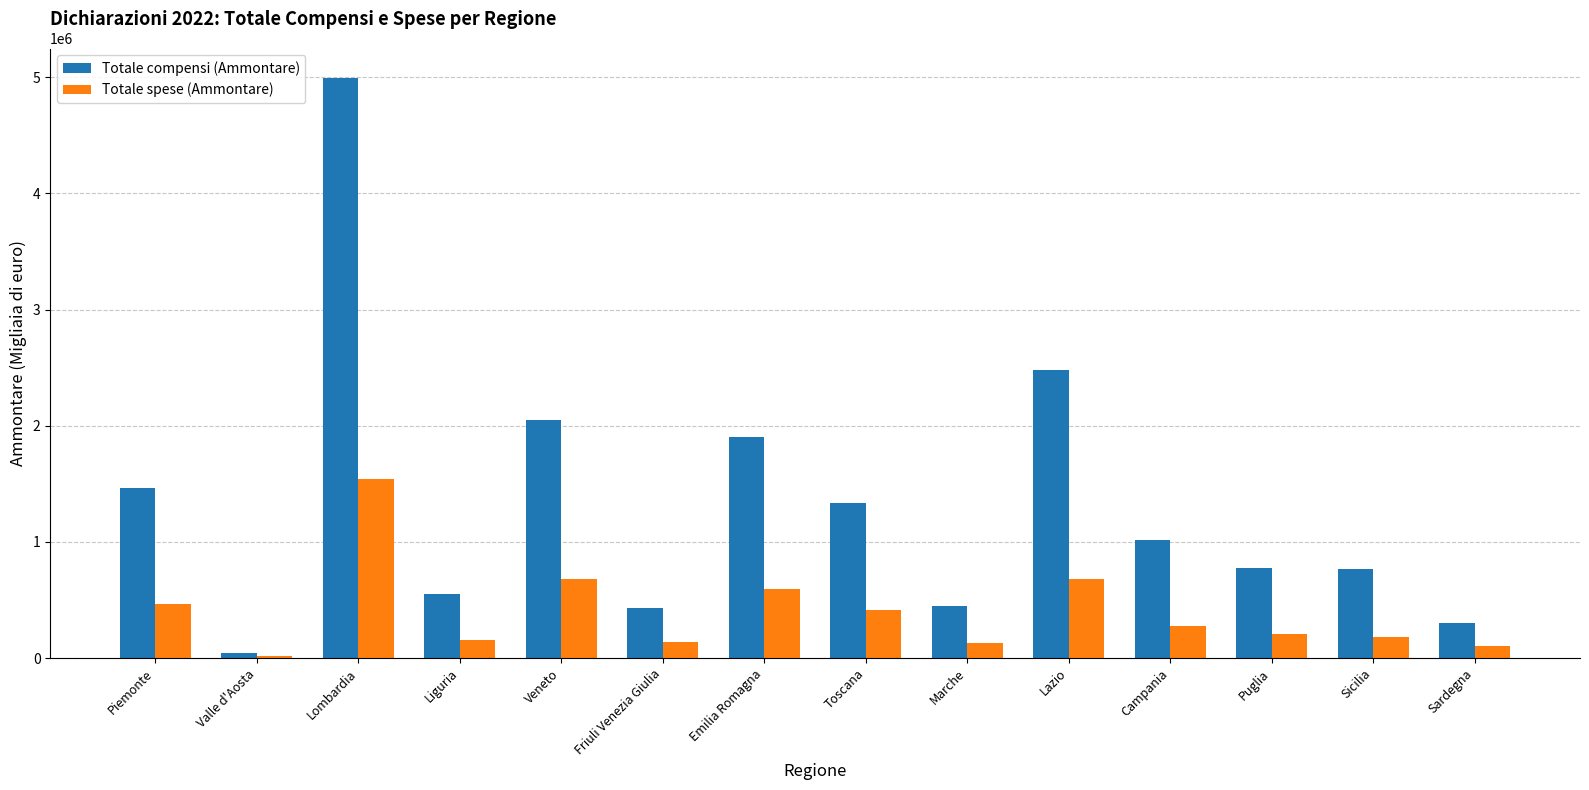

Are the bars grouped side by side (vs. stacked)?

Yes